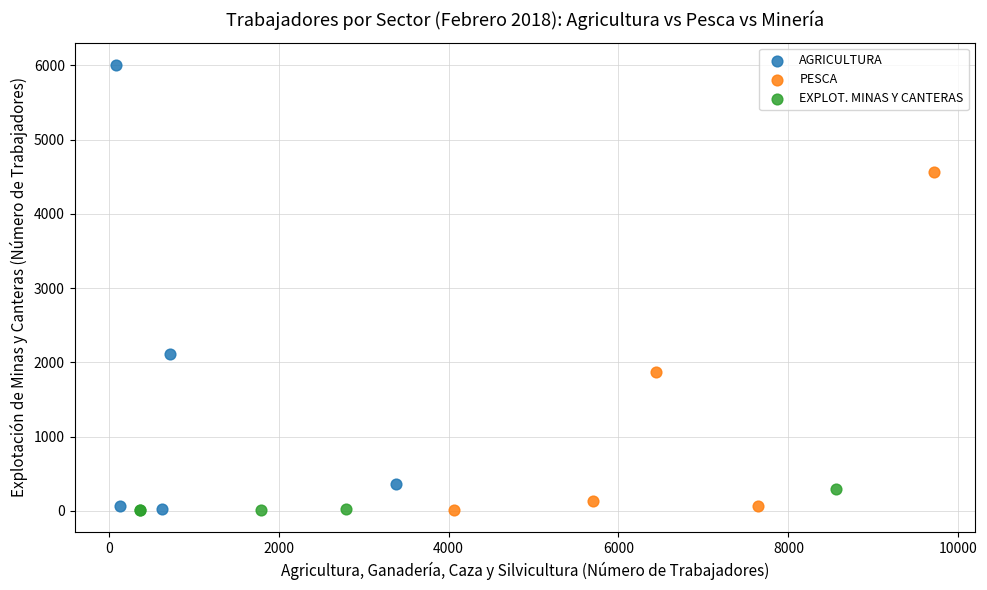

What are all the series names shown in the legend?

AGRICULTURA, PESCA, EXPLOT. MINAS Y CANTERAS